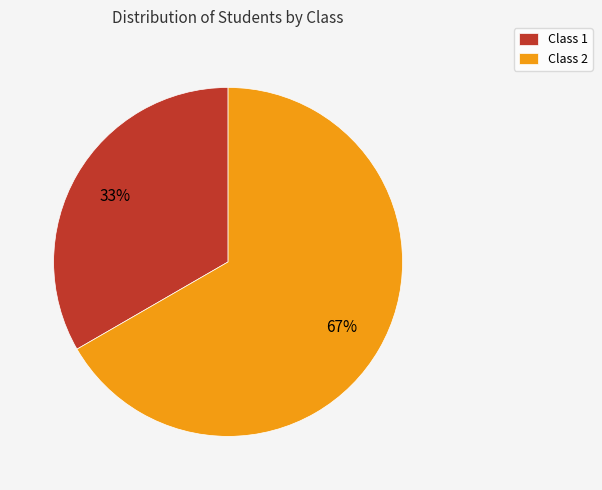

True or false: Class 1 accounts for 19% of the total.

False